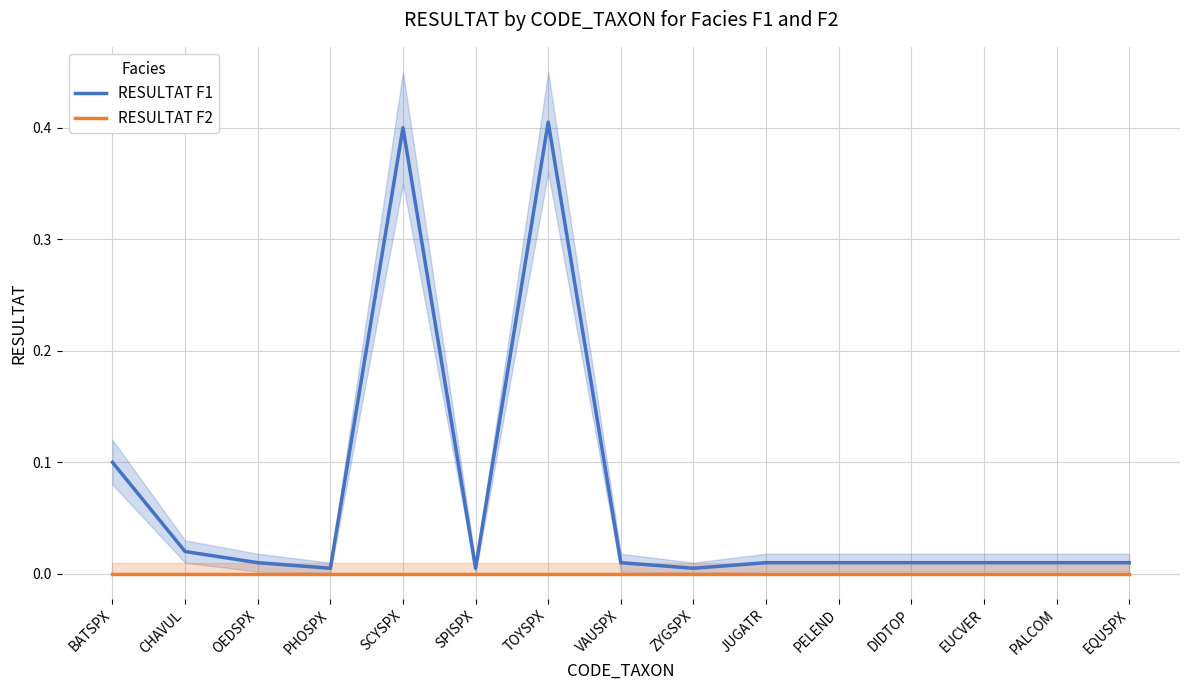

Which label corresponds to the largest value in the chart?

TOYSPX